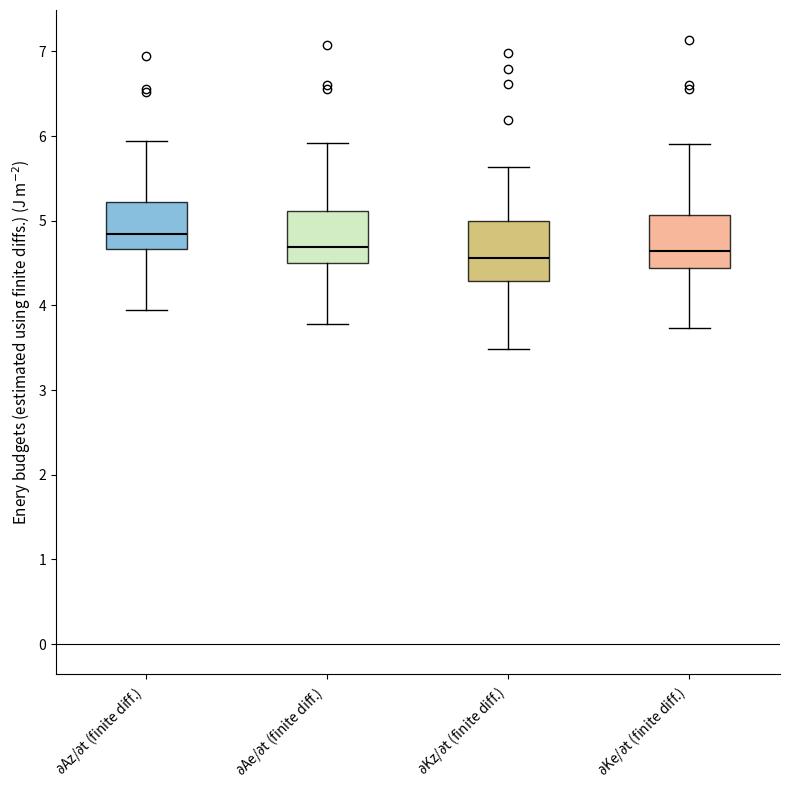

Reading left to right, read every box against the y-axis: the position of its median line, the range the box covers, and the ends of its whiskers. The values are not printed on the chart, so give them approximately, as read against the axis.

$\partial$Az/$\partial$t (finite diff.): median 4.8, box 4.7 to 5.2, whiskers 3.9 to 5.9
$\partial$Ae/$\partial$t (finite diff.): median 4.7, box 4.5 to 5.1, whiskers 3.8 to 5.9
$\partial$Kz/$\partial$t (finite diff.): median 4.6, box 4.3 to 5.0, whiskers 3.5 to 5.6
$\partial$Ke/$\partial$t (finite diff.): median 4.6, box 4.4 to 5.1, whiskers 3.7 to 5.9